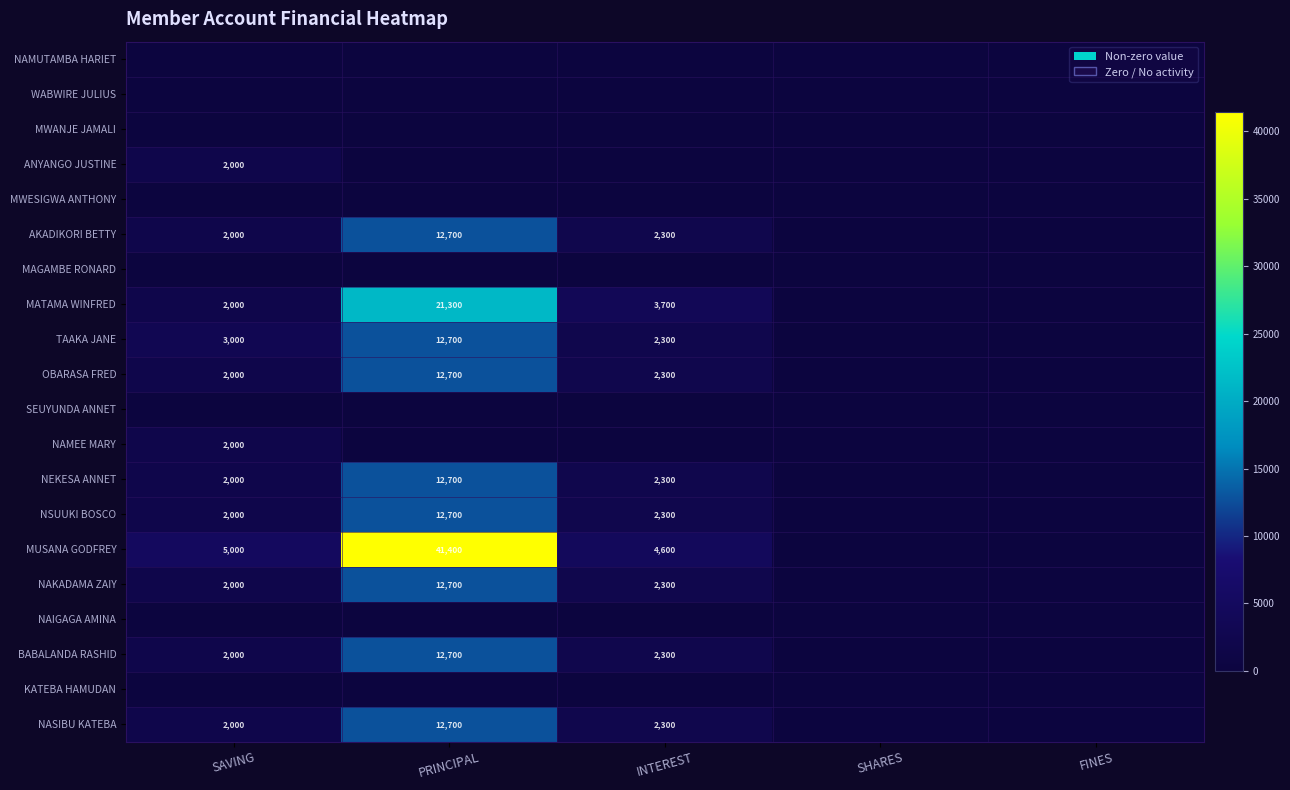

Which label corresponds to the largest value in the chart?

PRINCIPAL